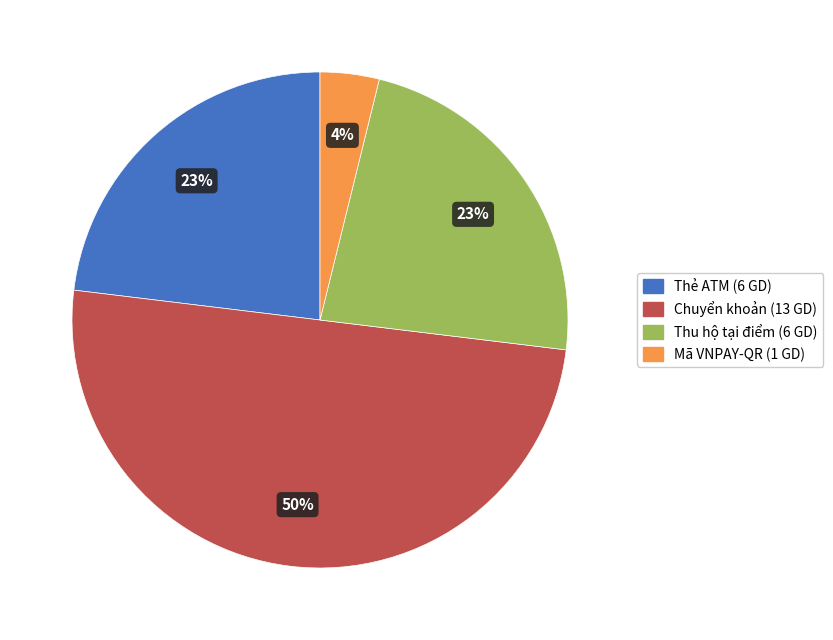

Does Thu hộ tại điểm represent more than half of the total?

No